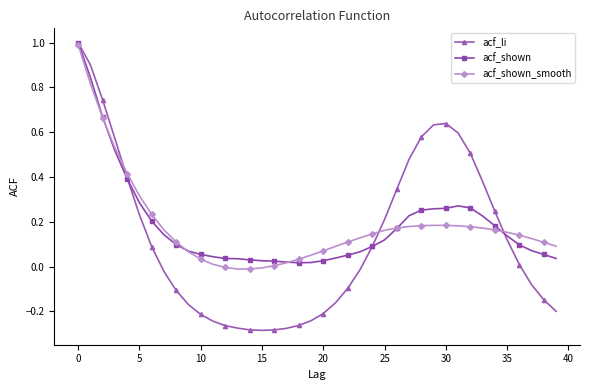

What is the maximum value for acf_li?

1.0